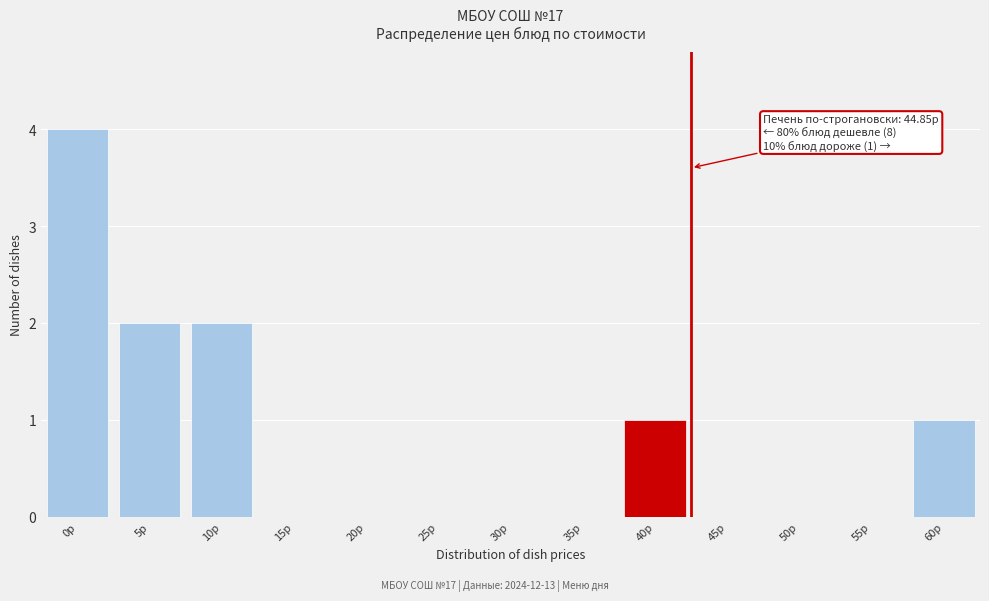

Reading left to right, transcribe all the data shown in this chart.

0р=4	5р=2	10р=2	15р=0	20р=0	25р=0	30р=0	35р=0	40р=1	45р=0	50р=0	55р=0	60р=1